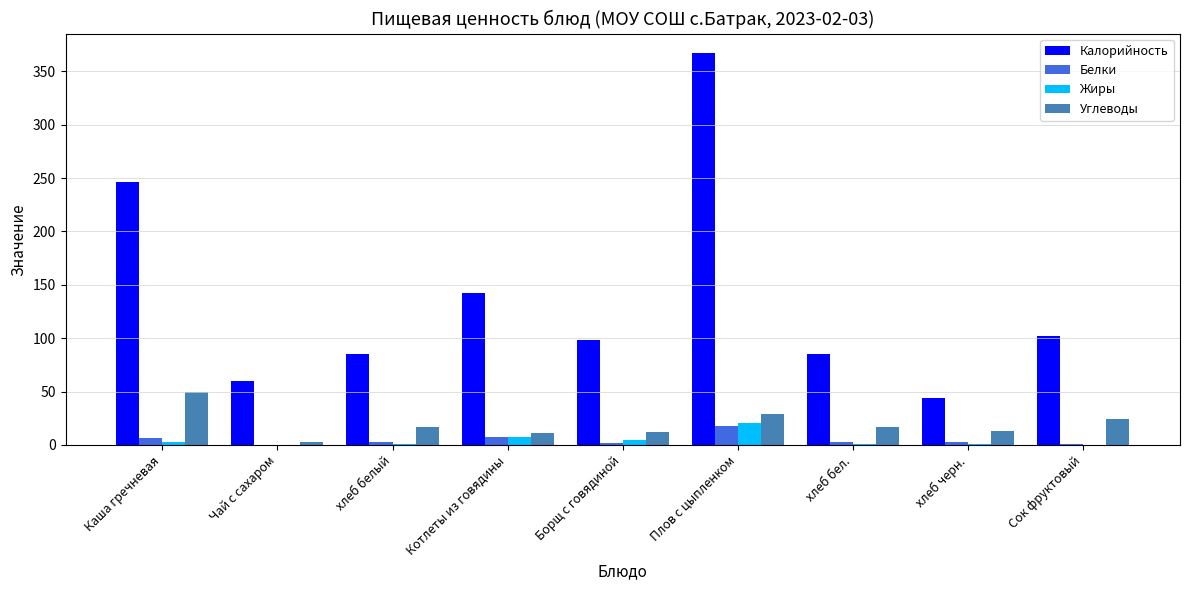

The Белки series shows 17.5 at Плов с цыпленком. True or false?

True